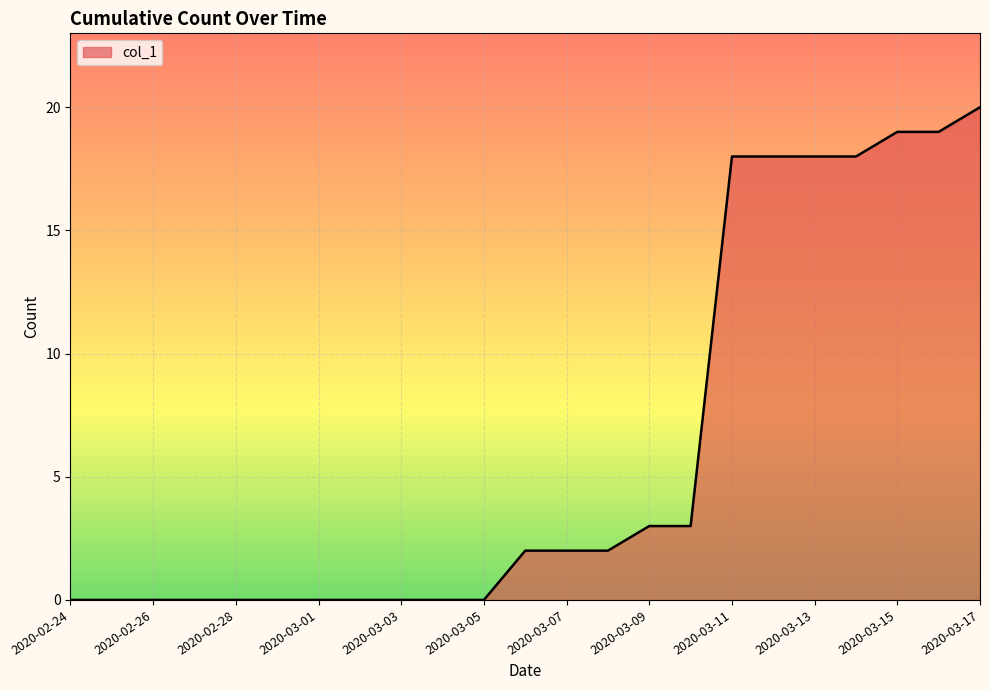

Reading left to right, what are all the values shown in this chart?

0	0	0	0	0	0	0	0	0	0	0	2	2	2	3	3	18	18	18	18	19	19	20